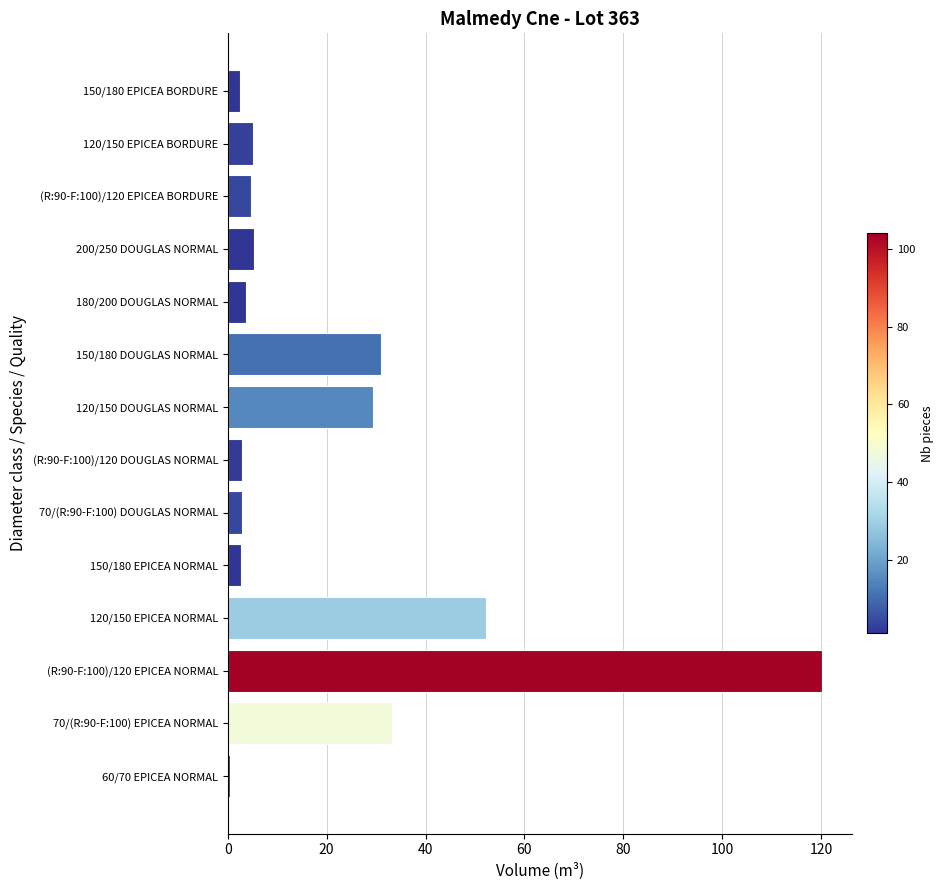

Which label corresponds to the largest value in the chart?

(R:90-F:100)/120 EPICEA NORMAL